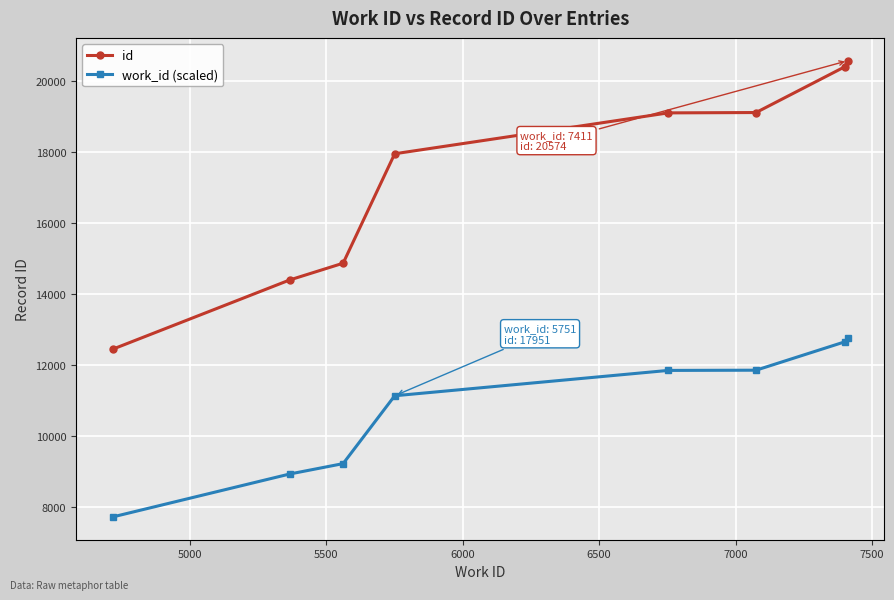

How many data points does each series have?

8